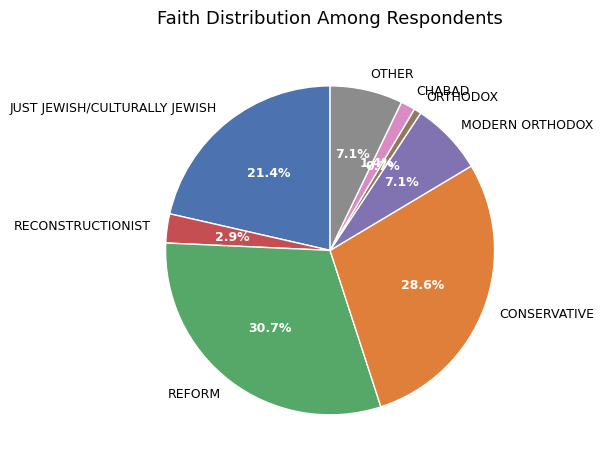

What portion of the pie excludes OTHER?

92.9%